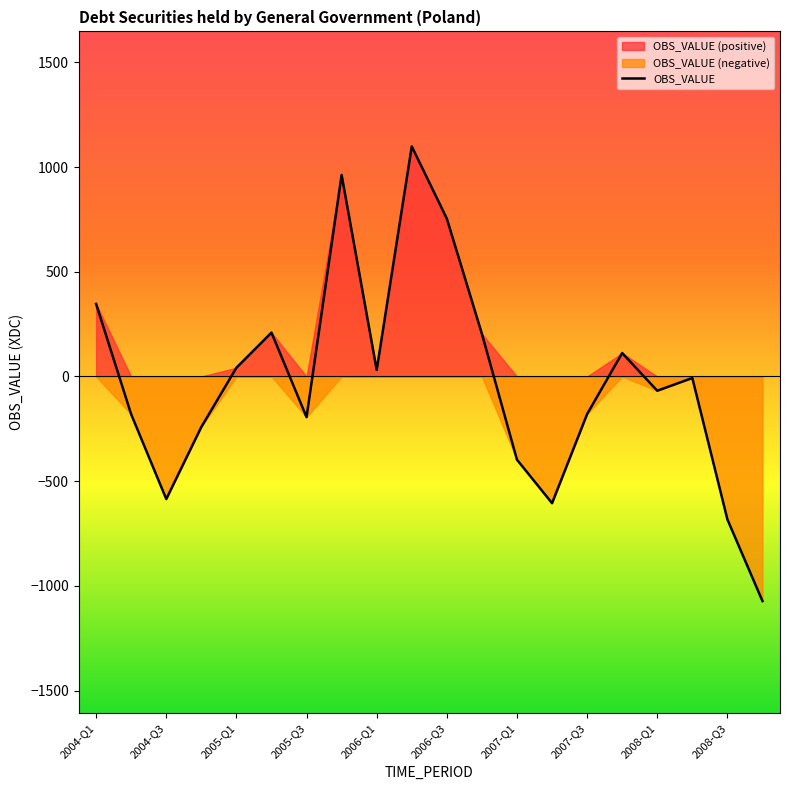

At which category does the chart reach its minimum across all series?

2008-Q4